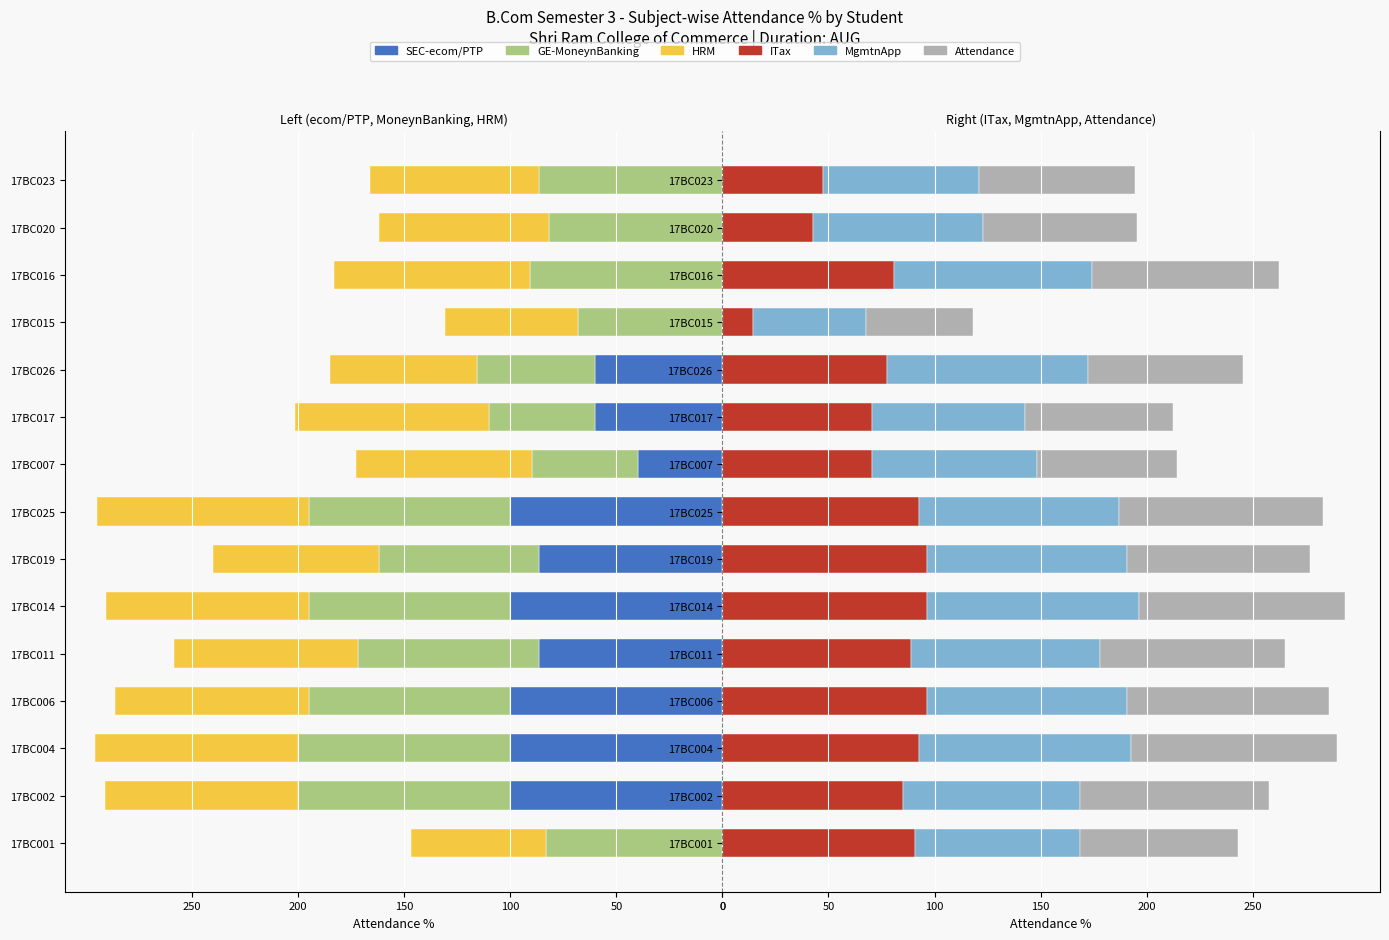

Which series has the largest total across all categories?

MgmtnApp